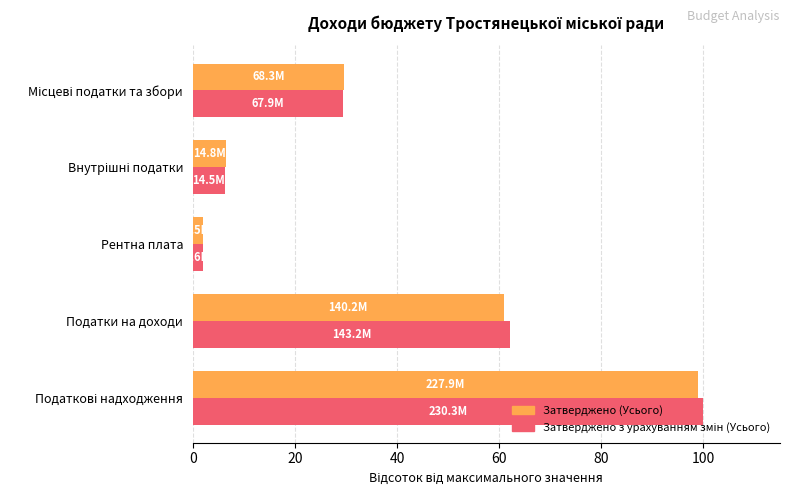

Is it true that Затверджено (Усього) equals 106.7 at Податки на доходи?

False